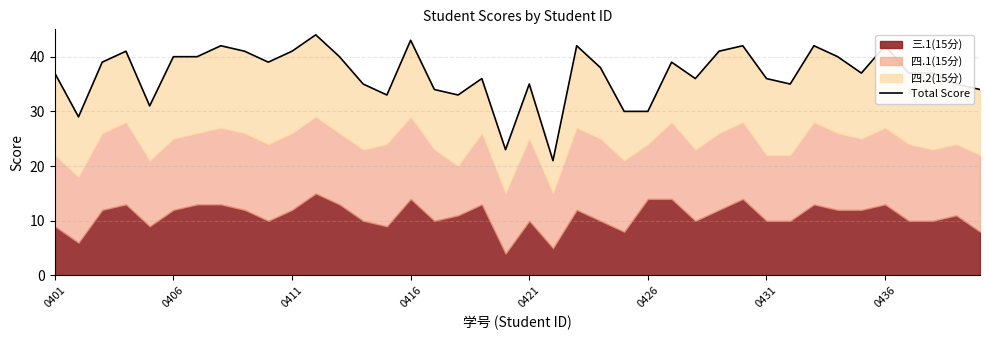

Reading left to right, transcribe all the data shown in this chart.

37	29	39	41	31	40	40	42	41	39	41	44	40	35	33	43	34	33	36	23	35	21	42	38	30	30	39	36	41	42	36	35	42	40	37	42	37	37	35	34